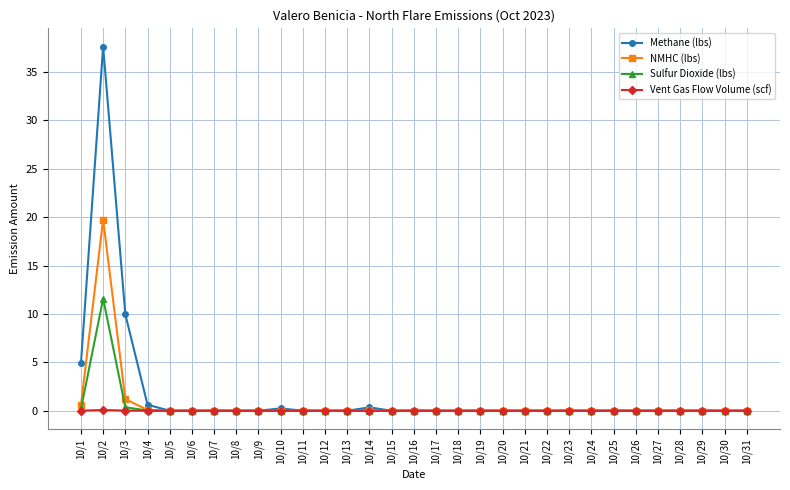

The value of Vent Gas Flow Volume (scf) at 10/9 is 0.0. True or false?

True